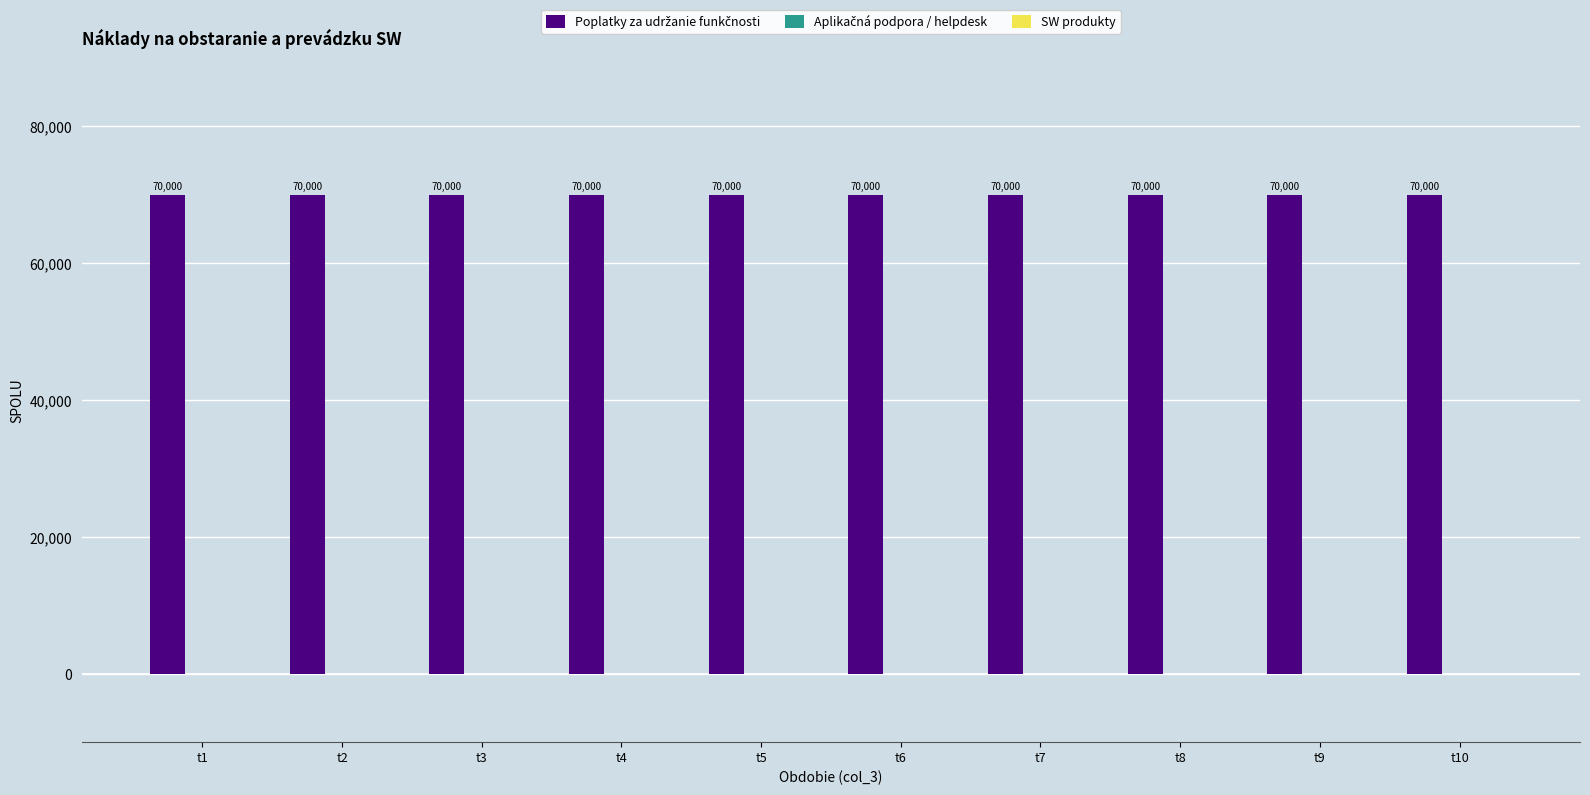

What is the total value across all series at t3?

70000